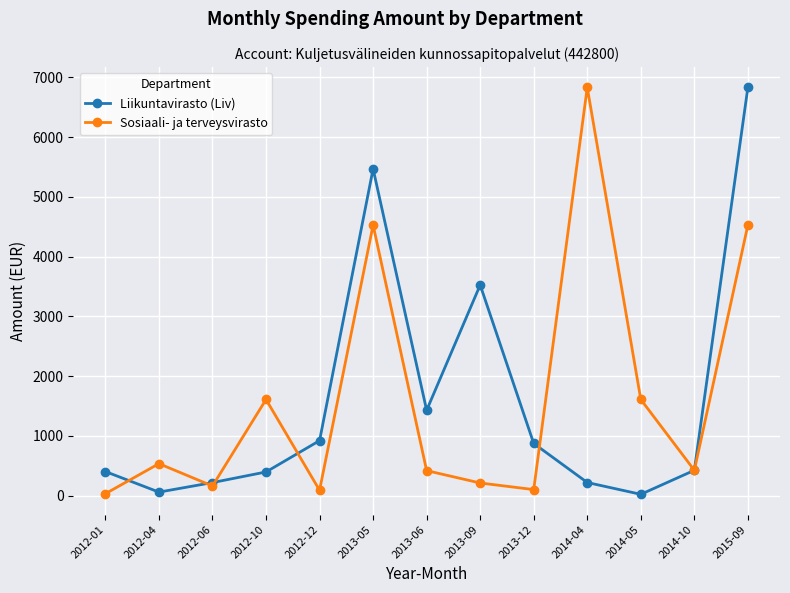

What is the label of the 13th point from the left?

2015-09